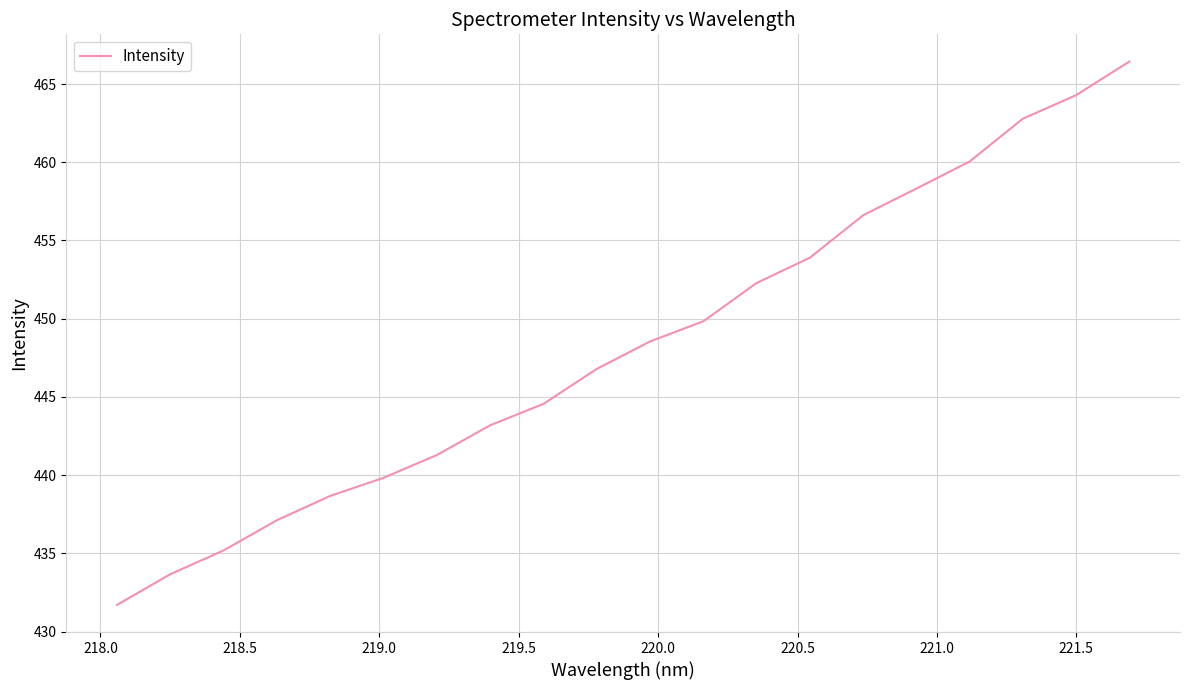

Reading left to right, list all the values displayed in this chart.

431.7	433.7	435.2	437.1	438.7	439.8	441.3	443.2	444.6	446.8	448.5	449.8	452.3	453.9	456.6	458.3	460.1	462.8	464.3	466.4